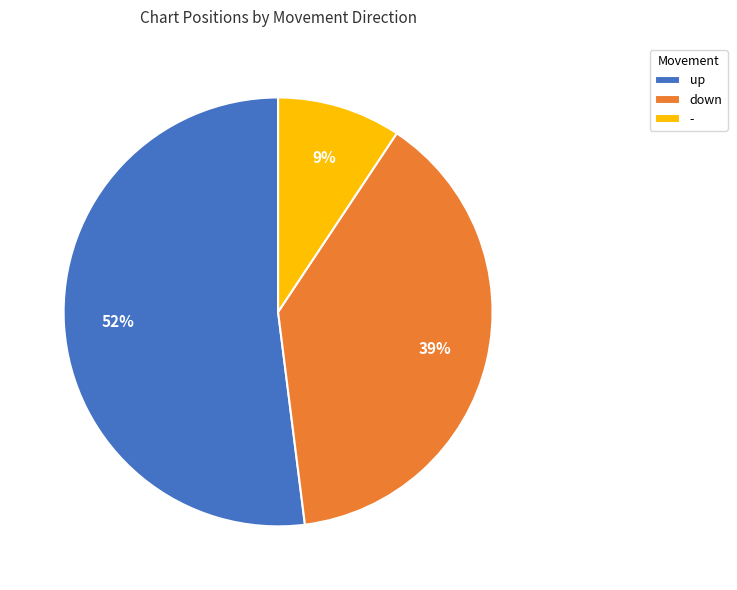

Which slice represents more than half of the pie?

up